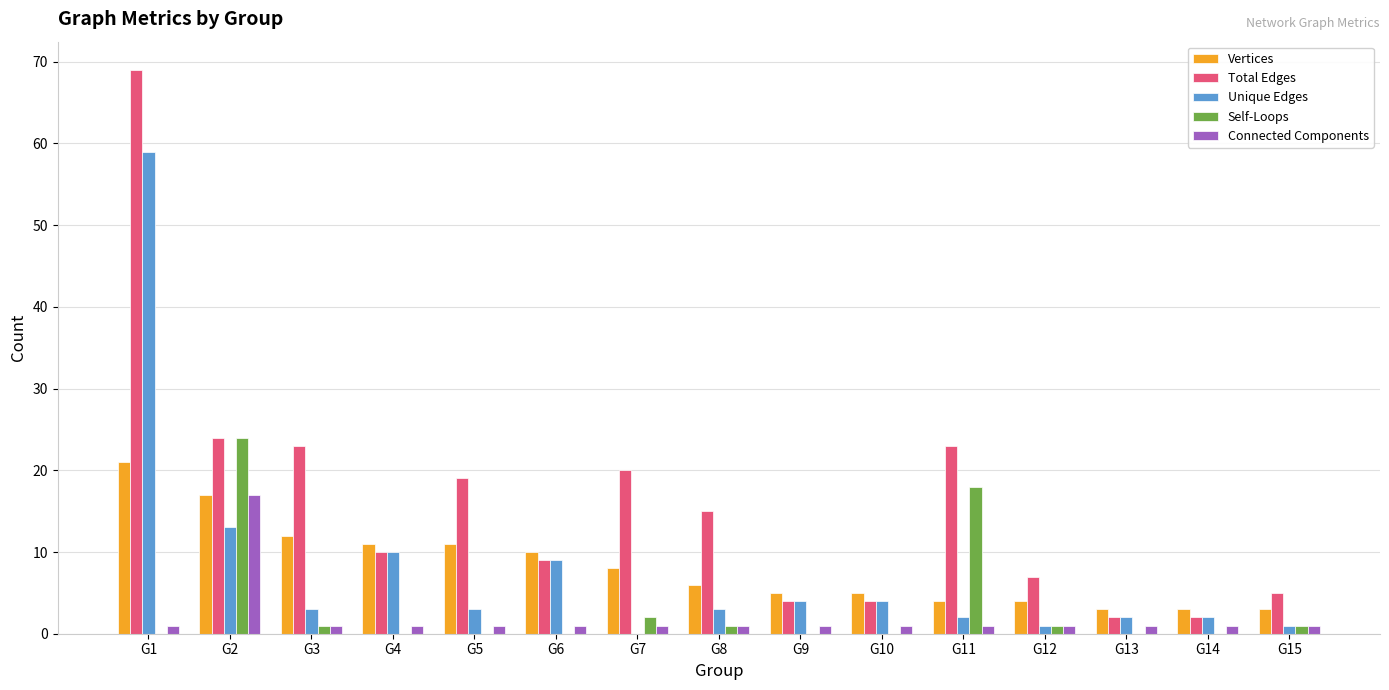

Between G3 and G4, which series saw the biggest shift?

Total Edges